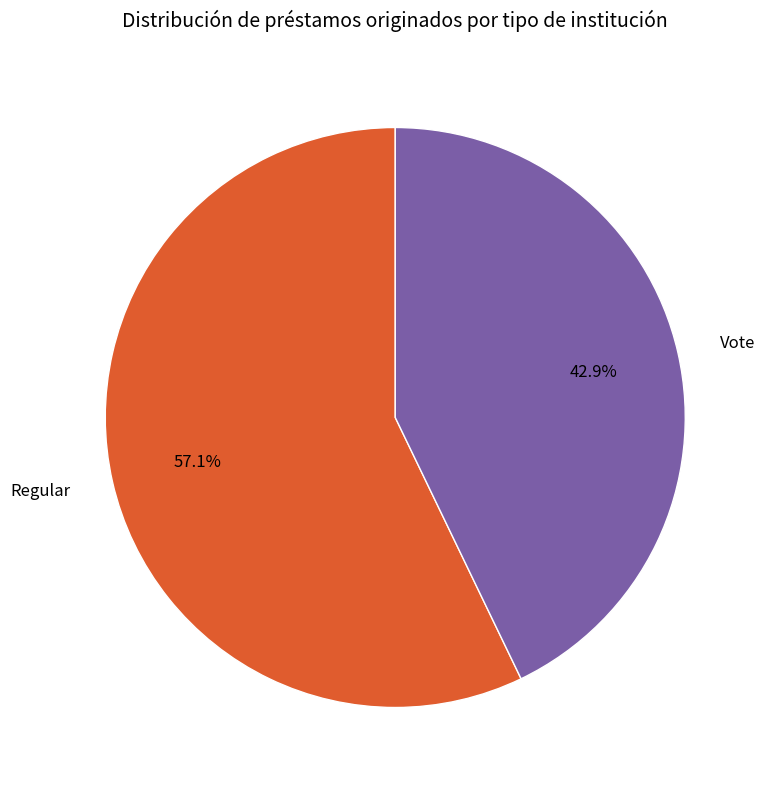

True or false: Vote accounts for 34% of the total.

False